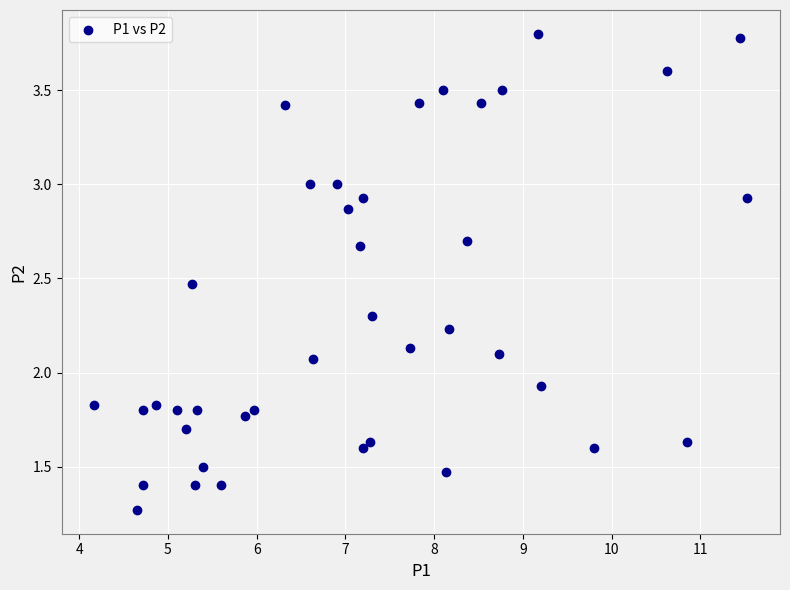

What is the range of X values (max minus min)?

7.4